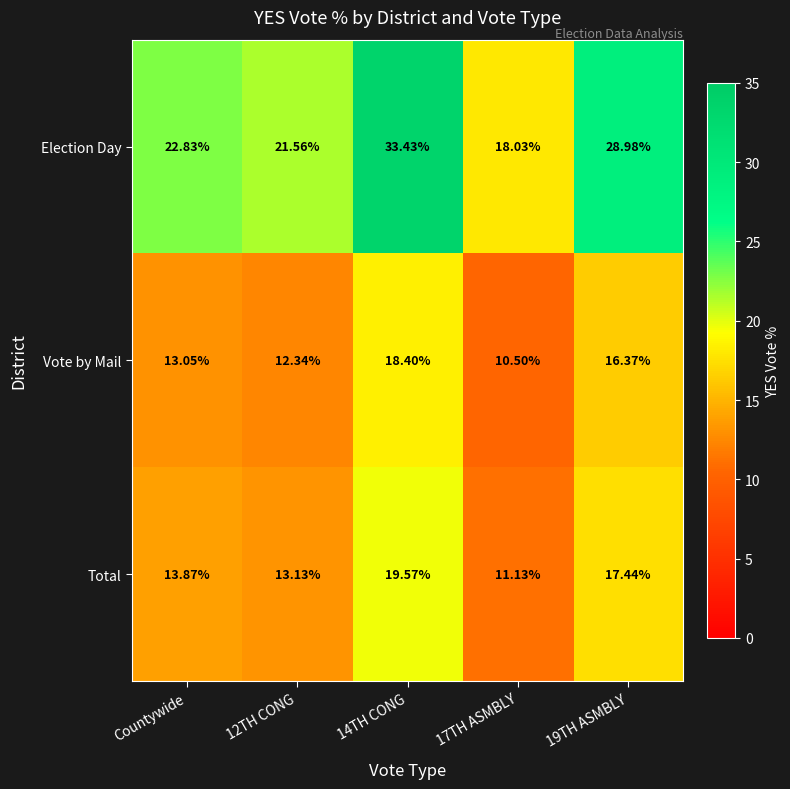

At which label is Vote by Mail closest to 14?

Countywide